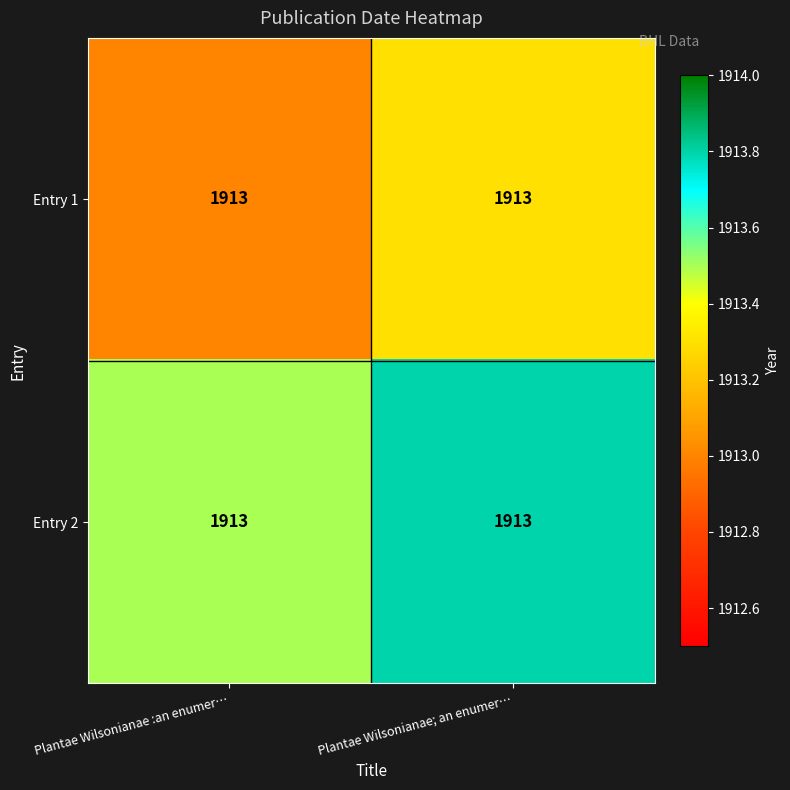

Rank the series by their average value, from highest to lowest.

Entry 2, Entry 1